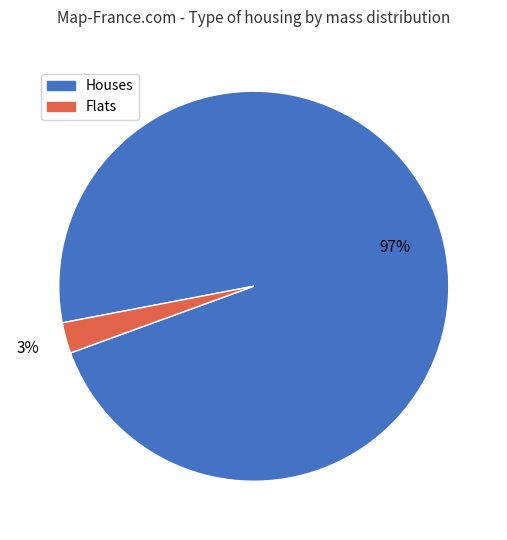

To the nearest percent, what is the average slice percentage?

50%